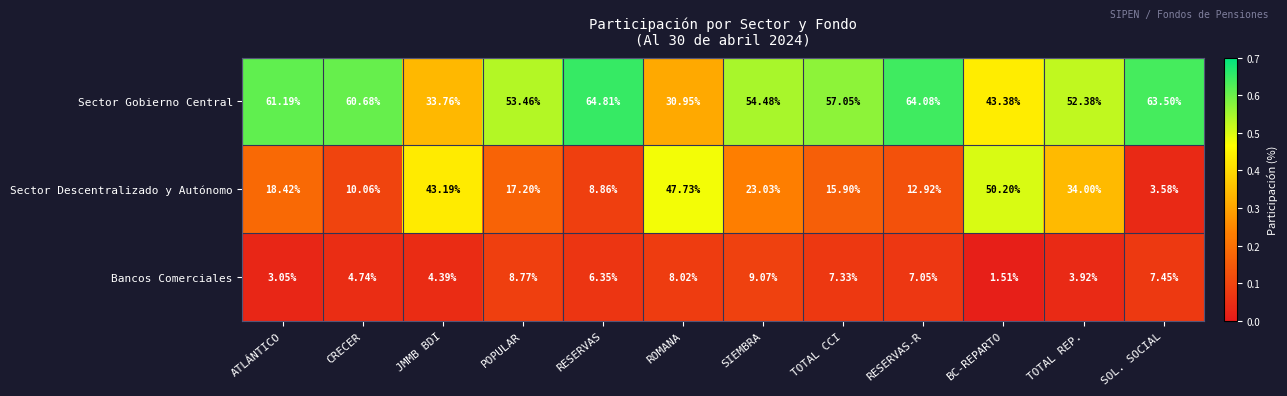

Which series has the largest total across all categories?

Sector Gobierno Central